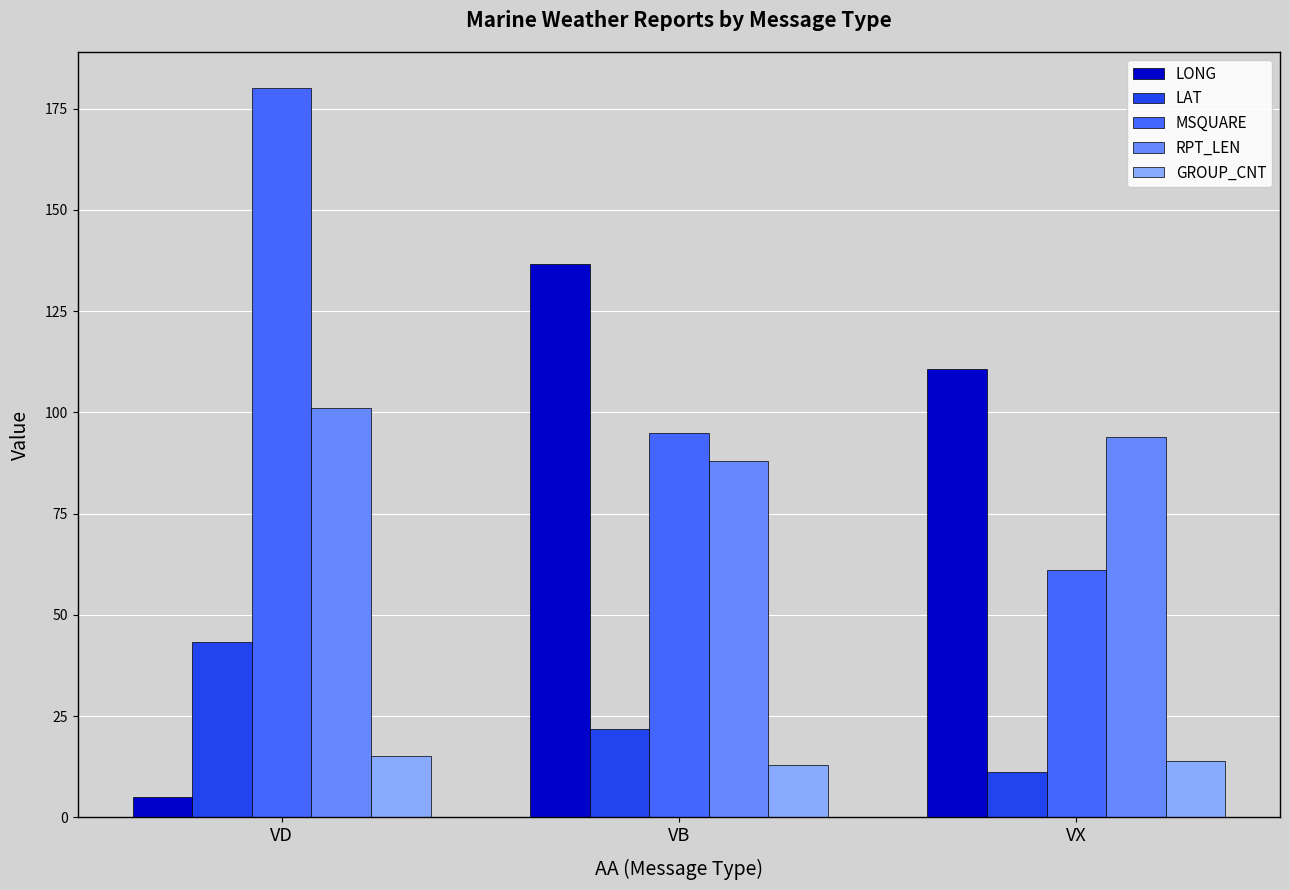

What is the label of the 3rd bar from the right?

VD